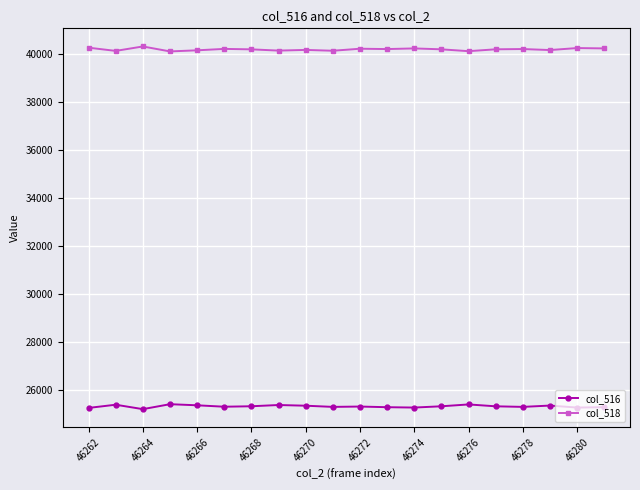

What is the value of the col_516 point at the 16th from the left?

25341